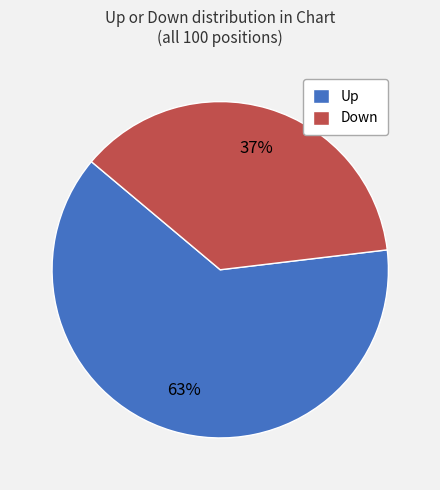

What is the majority slice?

Up